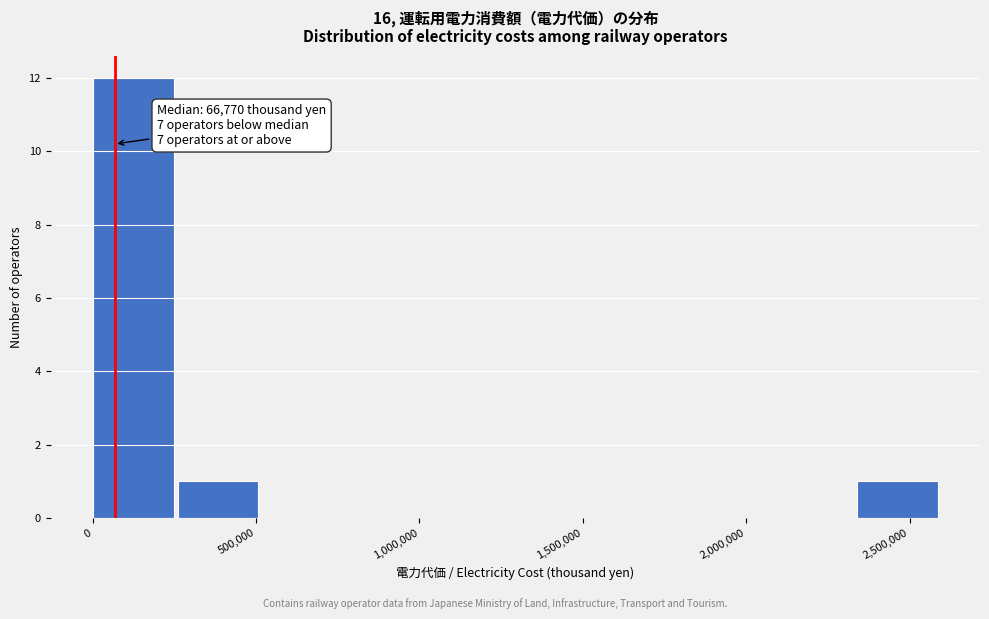

Which range on the x-axis has the tallest bar?

0 to 250000